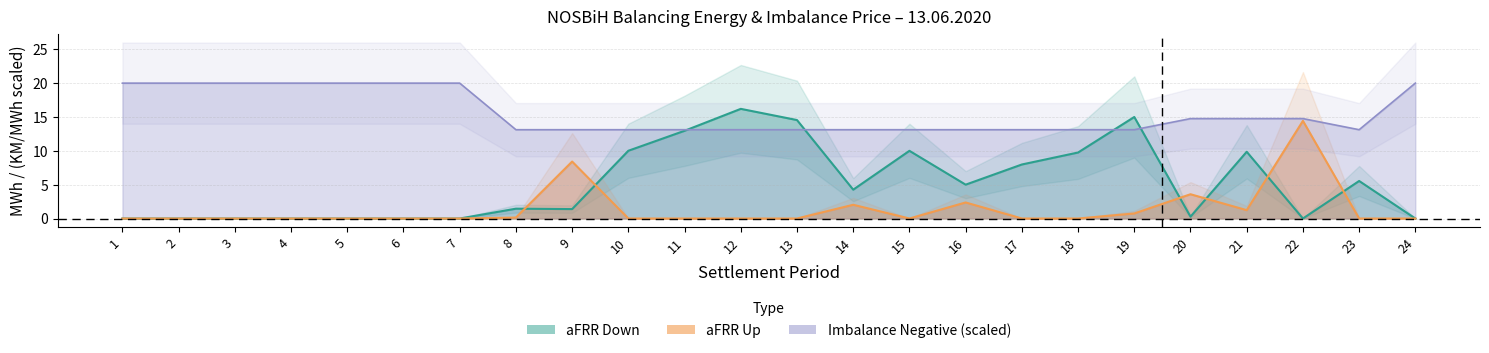

Is the value of aFRR Up at 20 greater than the value of aFRR Down at 17?

No